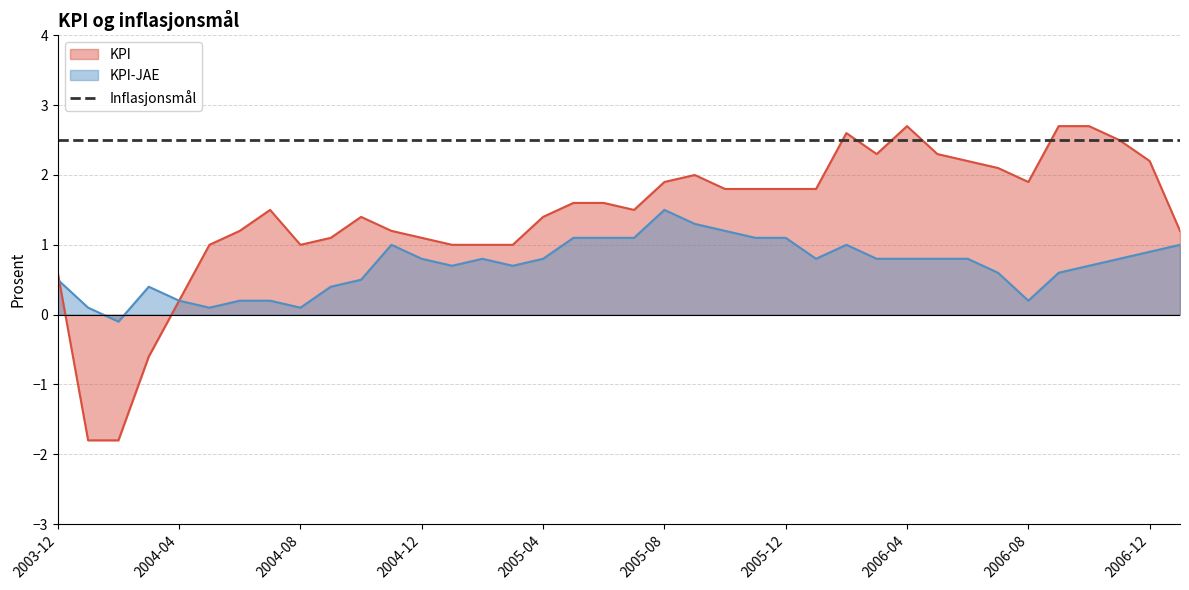

At 2006-11, list the series in order from smallest to largest.

KPI-JAE, KPI